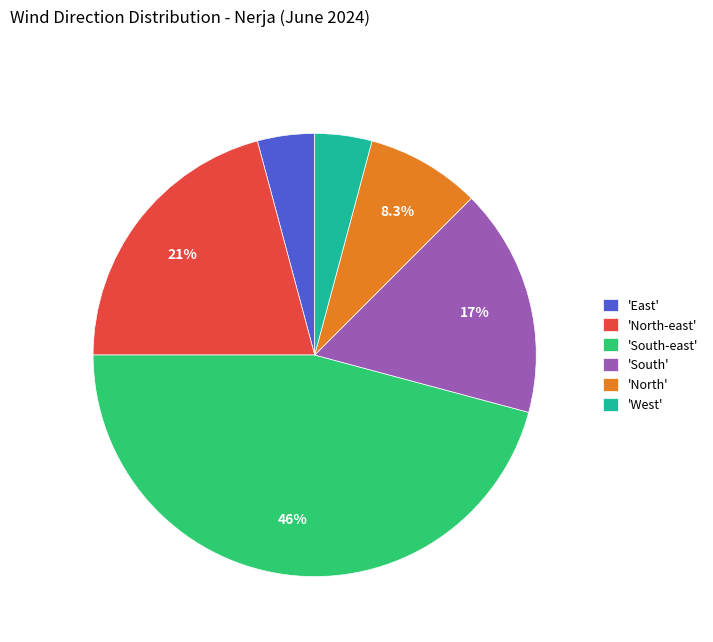

What portion of the pie excludes 'North'?

91.7%